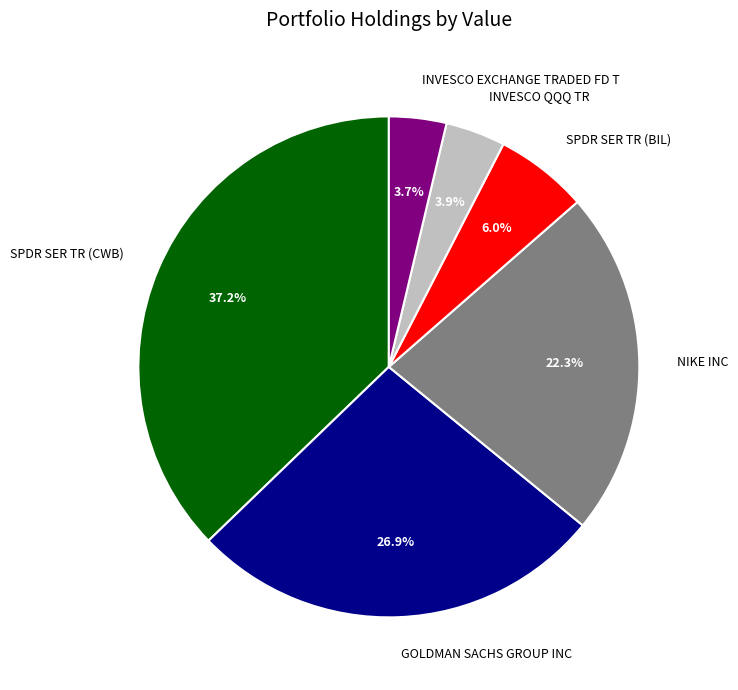

Which has a higher value, SPDR SER TR (BIL) or GOLDMAN SACHS GROUP INC?

GOLDMAN SACHS GROUP INC